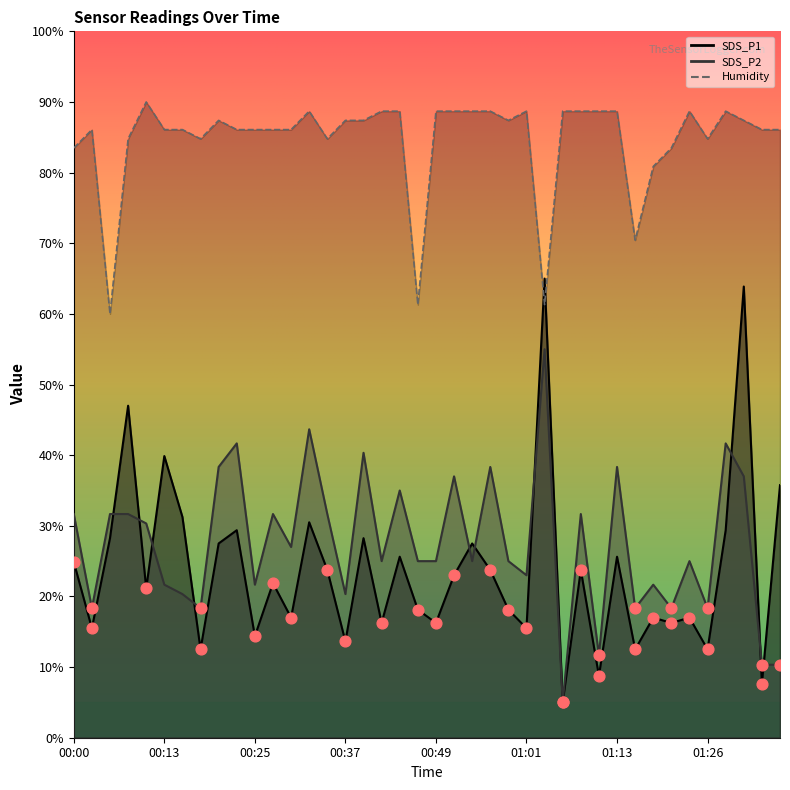

Which series has the largest total across all categories?

Humidity